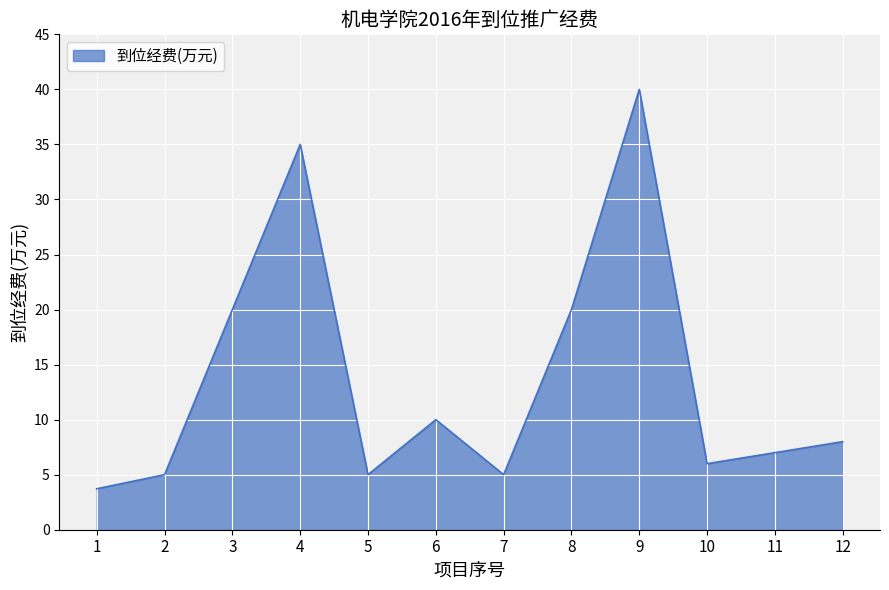

What is the change in value from 1 to 10?

+2.3